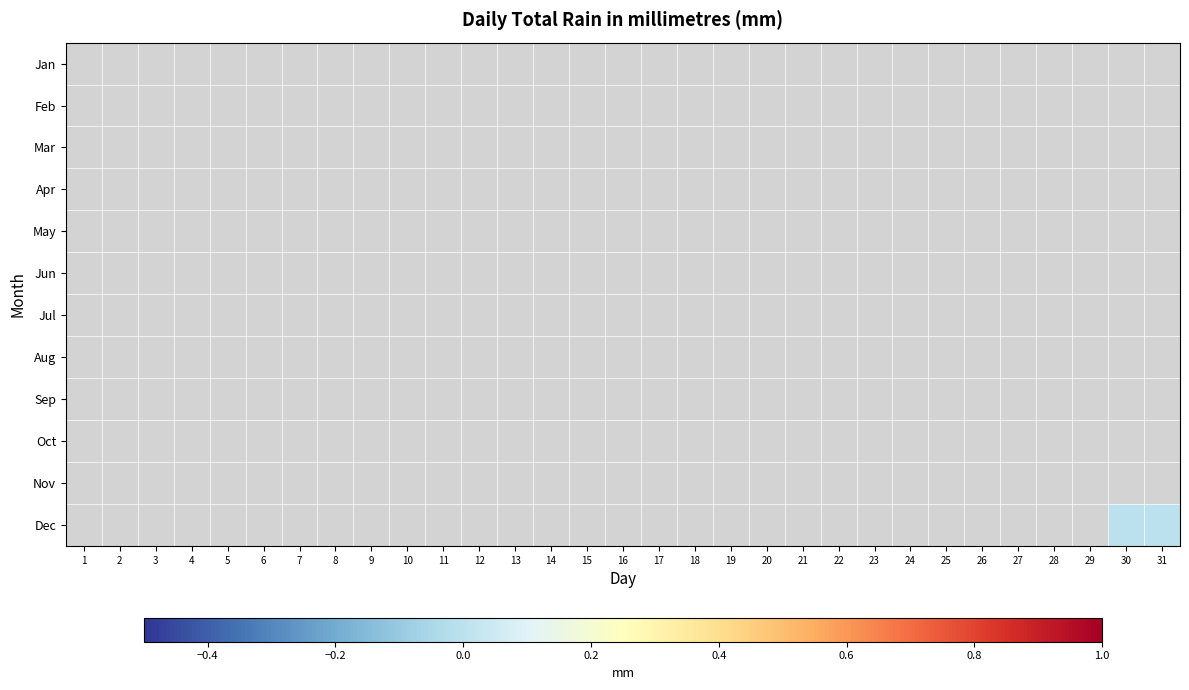

List the labels in order of Jan value, smallest first.

1, 2, 3, 4, 5, 6, 7, 8, 9, 10, 11, 12, 13, 14, 15, 16, 17, 18, 19, 20, 21, 22, 23, 24, 25, 26, 27, 28, 29, 30, 31